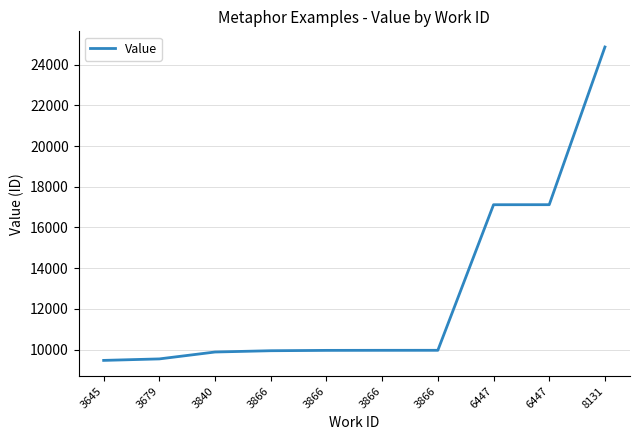

What is the maximum value shown in the chart?

24865